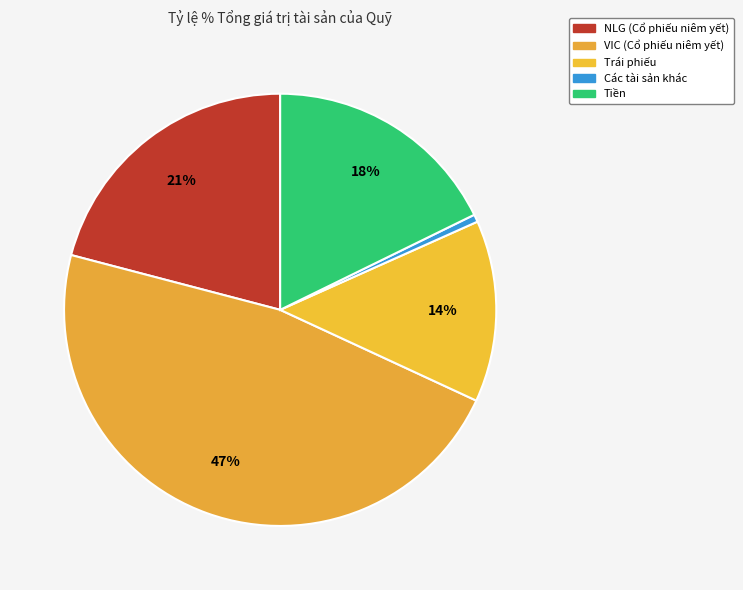

To the nearest percent, what is the combined percentage of VIC (Cổ phiếu niêm yết) and Tiền?

65%